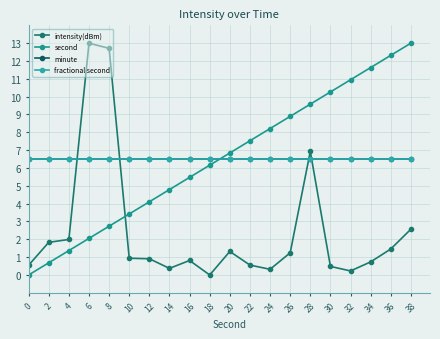

Which series has the largest range (max minus min)?

intensity(dBm)